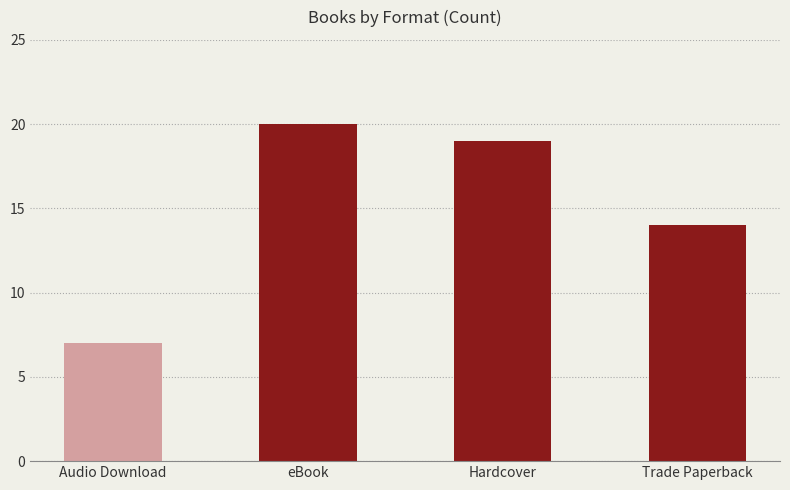

Read the value at Trade Paperback, to the nearest 10.

10